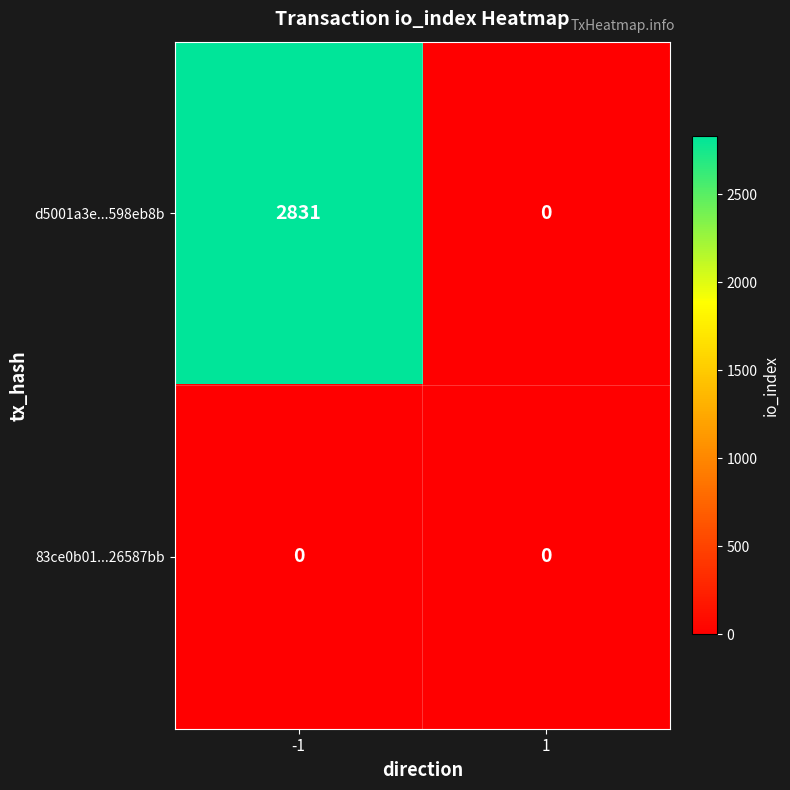

At how many categories does at least one series exceed 1223?

1